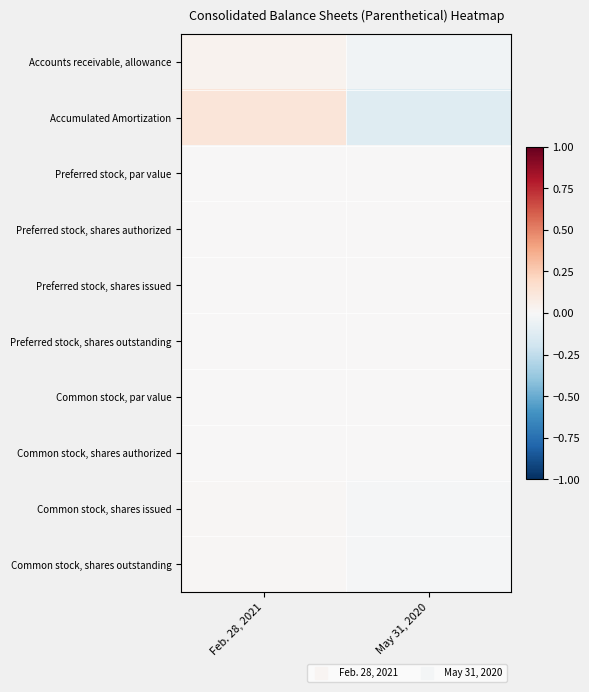

Reading right to left, transcribe all the data shown in this chart.

Accounts receivable, allowance: May 31, 2020=-0.0	Feb. 28, 2021=0.0
Accumulated Amortization: May 31, 2020=-0.1	Feb. 28, 2021=0.1
Preferred stock, par value: May 31, 2020=-0.0	Feb. 28, 2021=0.0
Preferred stock, shares authorized: May 31, 2020=-0.0	Feb. 28, 2021=0.0
Preferred stock, shares issued: May 31, 2020=0.0	Feb. 28, 2021=0.0
Preferred stock, shares outstanding: May 31, 2020=0.0	Feb. 28, 2021=0.0
Common stock, par value: May 31, 2020=-0.0	Feb. 28, 2021=0.0
Common stock, shares authorized: May 31, 2020=-0.0	Feb. 28, 2021=0.0
Common stock, shares issued: May 31, 2020=-0.0	Feb. 28, 2021=0.0
Common stock, shares outstanding: May 31, 2020=-0.0	Feb. 28, 2021=0.0